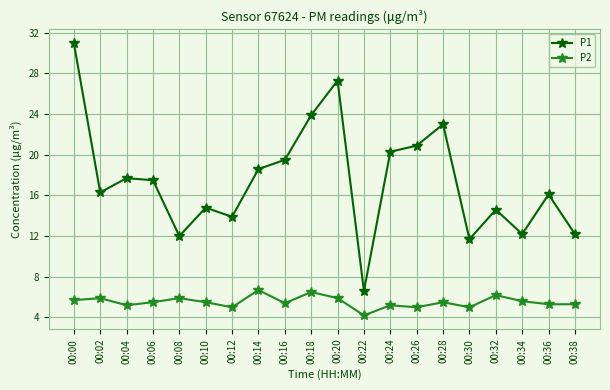

True or false: P2 and P1 cross at least once.

False